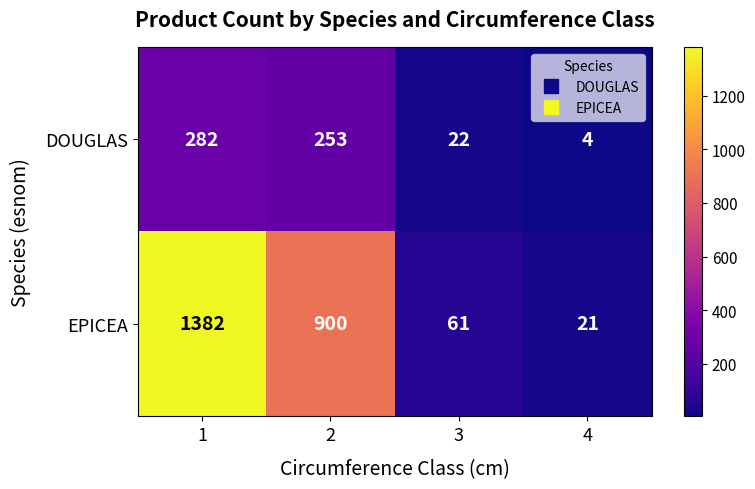

Between 2 and 3, which series saw the biggest shift?

EPICEA